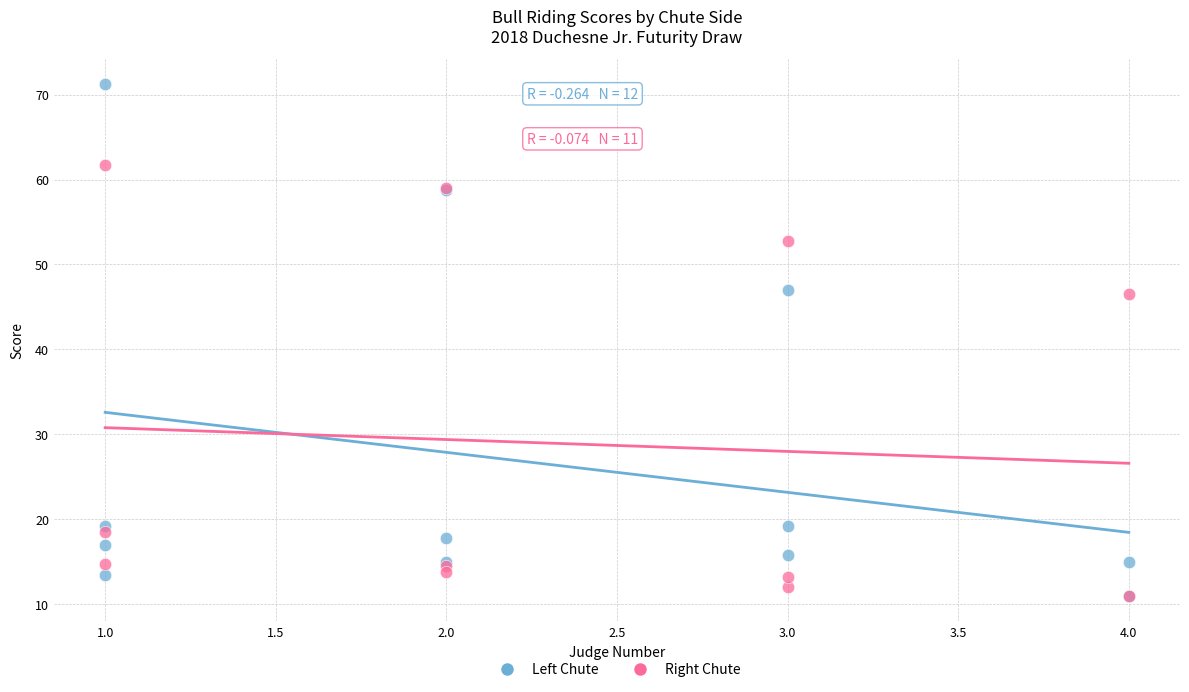

Which series has the largest Y range (max minus min)?

Left Chute